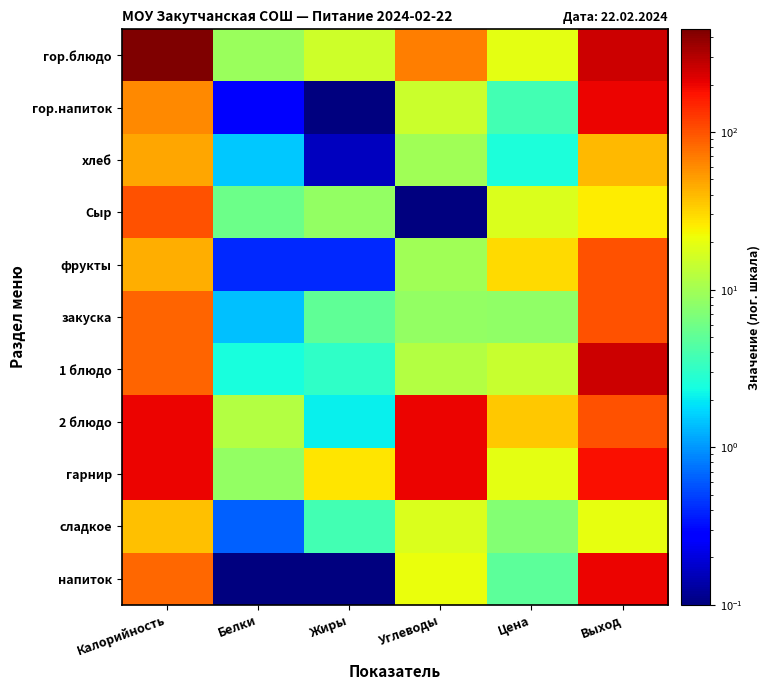

Between Жиры and Белки, which is larger?

Жиры